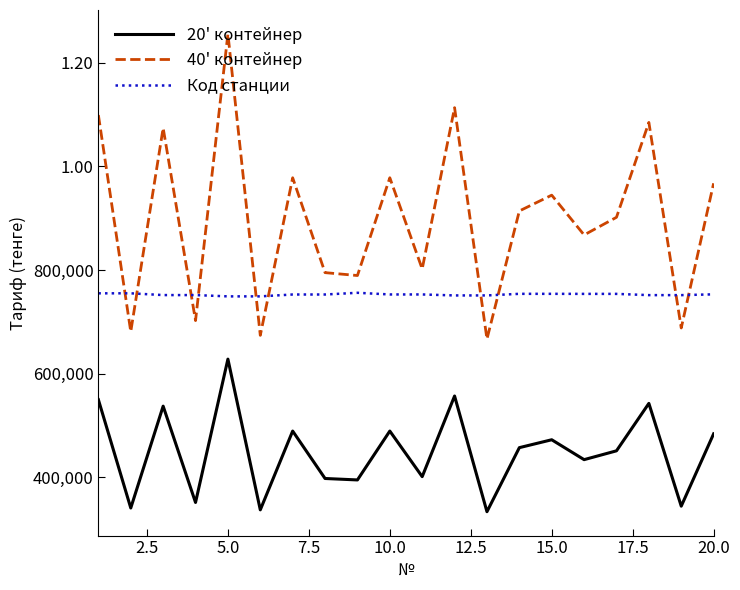

What is the difference between the maximum and second lowest values in the 20' контейнер series?

291031